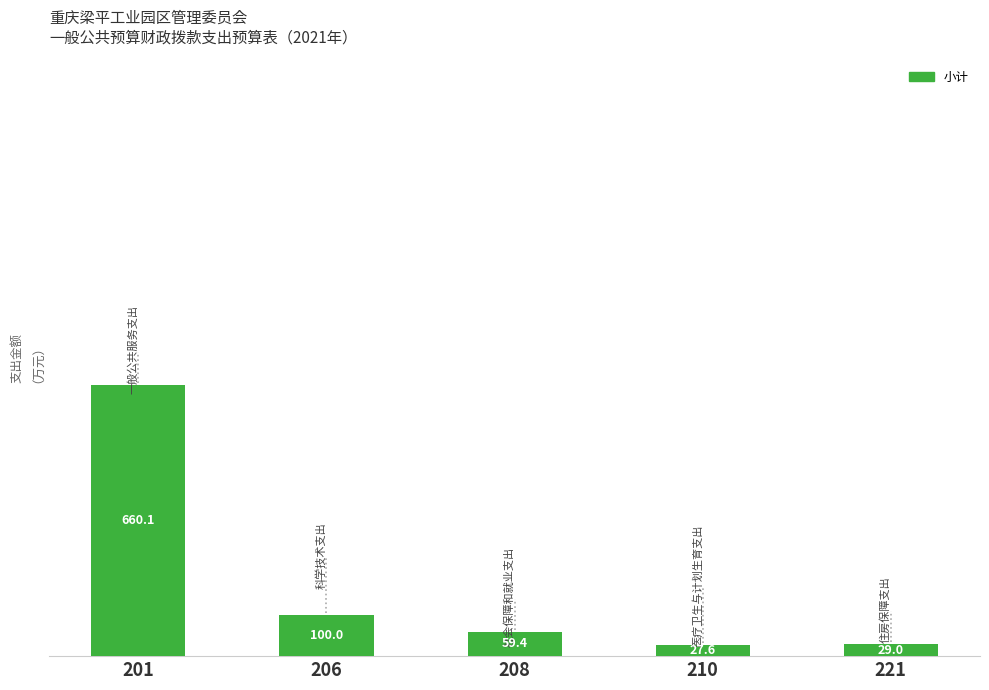

List the labels in order of value, smallest first.

210, 221, 208, 206, 201